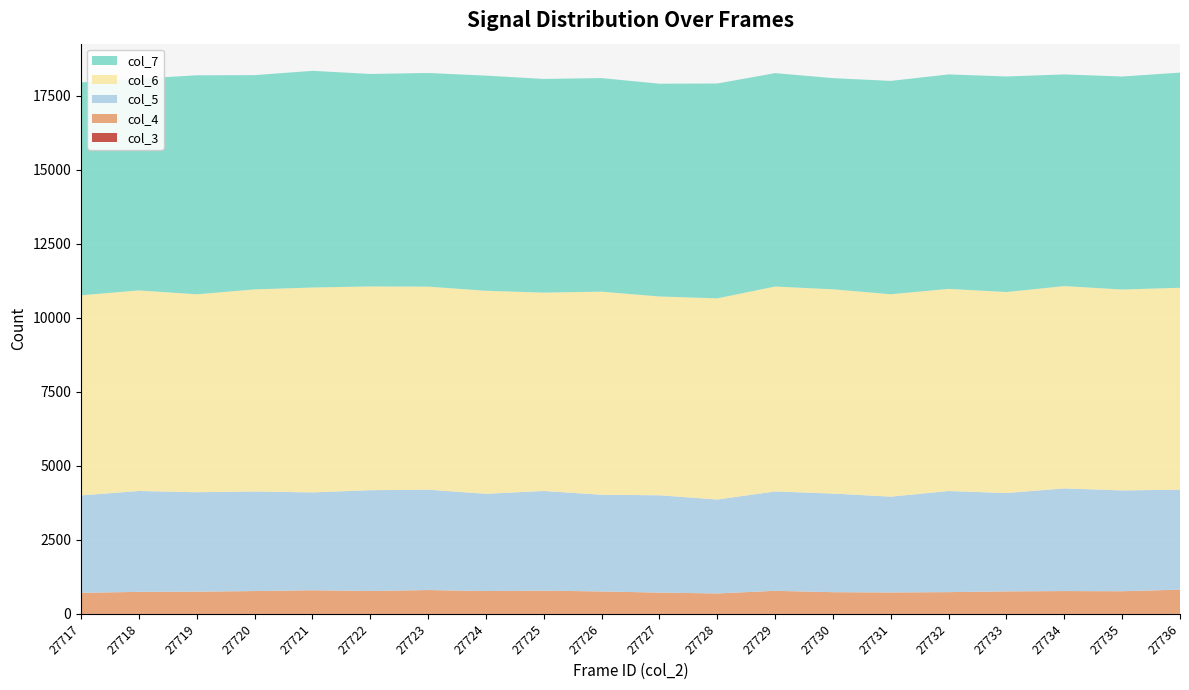

Reading left to right, transcribe all the data shown in this chart.

col_3: 27717=0	27718=0	27719=0	27720=0	27721=0	27722=0	27723=0	27724=0	27725=0	27726=0	27727=0	27728=0	27729=0	27730=0	27731=0	27732=0	27733=0	27734=0	27735=0	27736=0
col_4: 27717=713	27718=746	27719=753	27720=773	27721=801	27722=777	27723=807	27724=774	27725=787	27726=760	27727=721	27728=693	27729=781	27730=735	27731=726	27732=737	27733=762	27734=773	27735=767	27736=821
col_5: 27717=3290	27718=3406	27719=3357	27720=3362	27721=3303	27722=3402	27723=3389	27724=3283	27725=3366	27726=3265	27727=3286	27728=3171	27729=3356	27730=3330	27731=3235	27732=3414	27733=3321	27734=3466	27735=3404	27736=3377
col_6: 27717=6756	27718=6772	27719=6683	27720=6823	27721=6918	27722=6879	27723=6856	27724=6855	27725=6697	27726=6857	27727=6712	27728=6792	27729=6918	27730=6896	27731=6834	27732=6825	27733=6787	27734=6831	27735=6783	27736=6816
col_7: 27717=7186	27718=7149	27719=7394	27720=7234	27721=7316	27722=7174	27723=7213	27724=7264	27725=7214	27726=7211	27727=7184	27728=7254	27729=7205	27730=7130	27731=7203	27732=7241	27733=7277	27734=7147	27735=7192	27736=7264